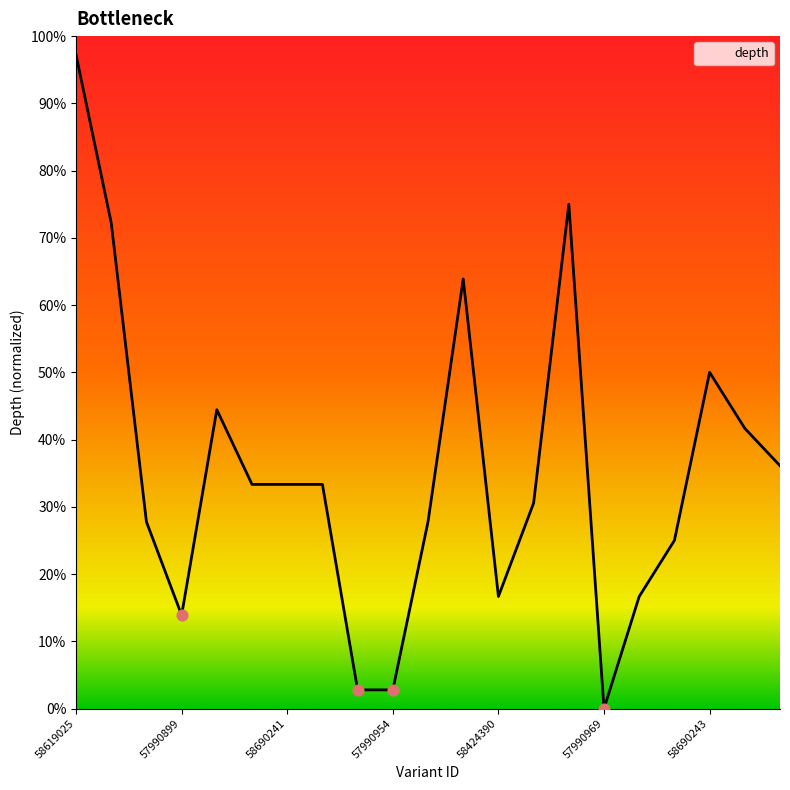

What is the change in value from 7 to 10?

-0.1